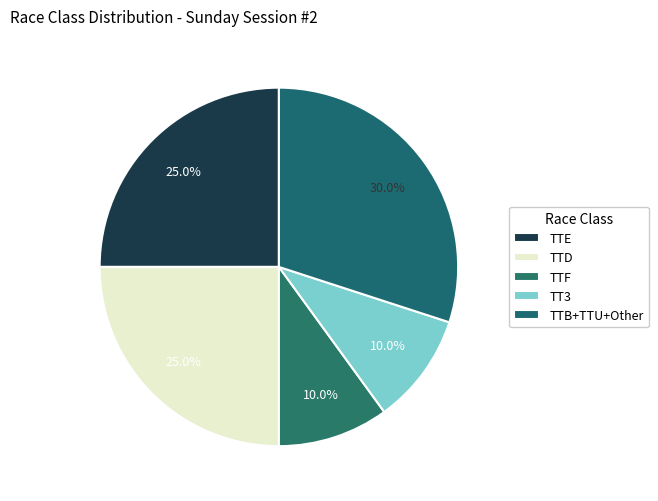

Is it true that TT3 is 10% of the pie?

True